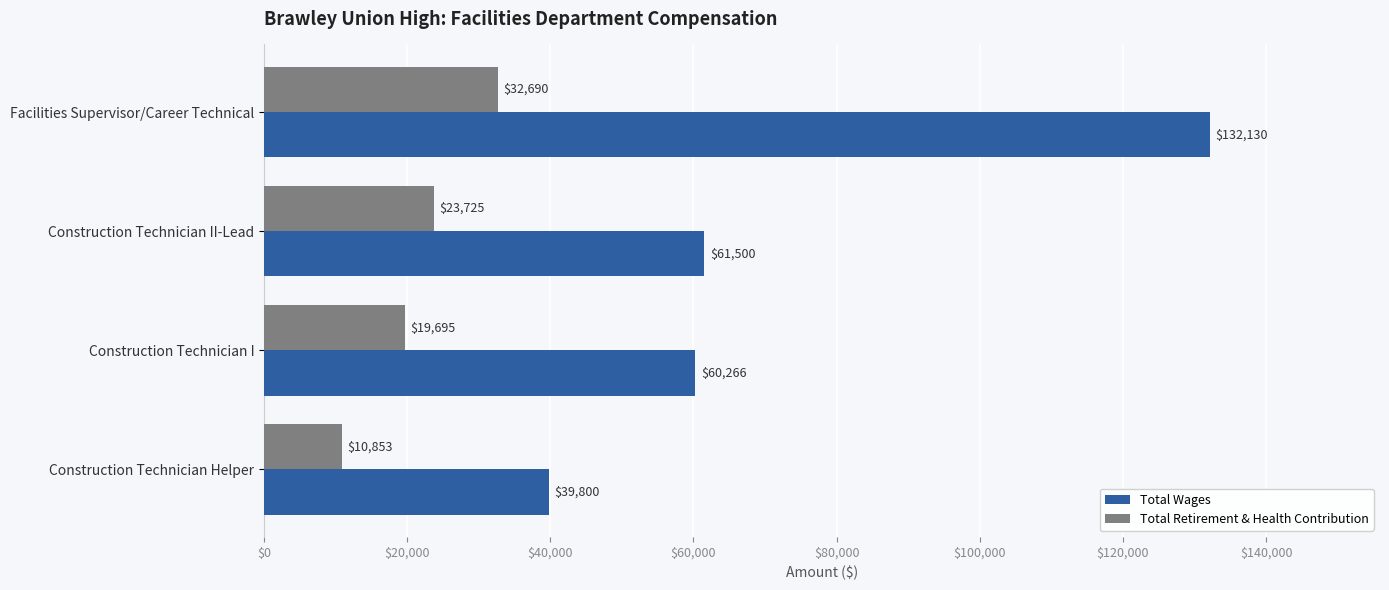

What is the maximum value for Total Retirement & Health Contribution?

32690